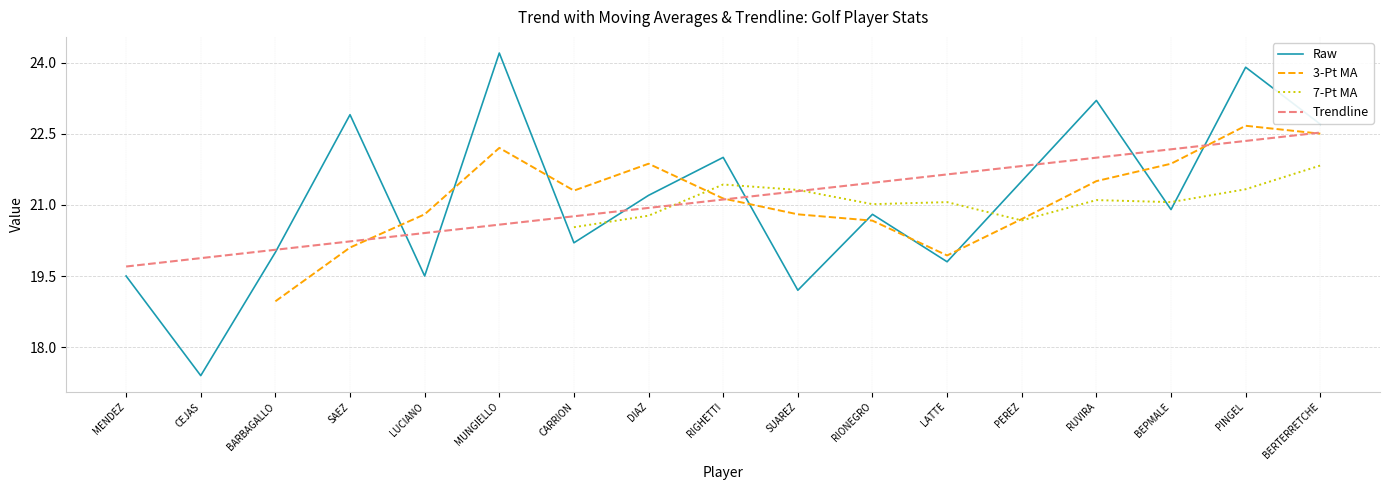

How many data points does each series have?

17